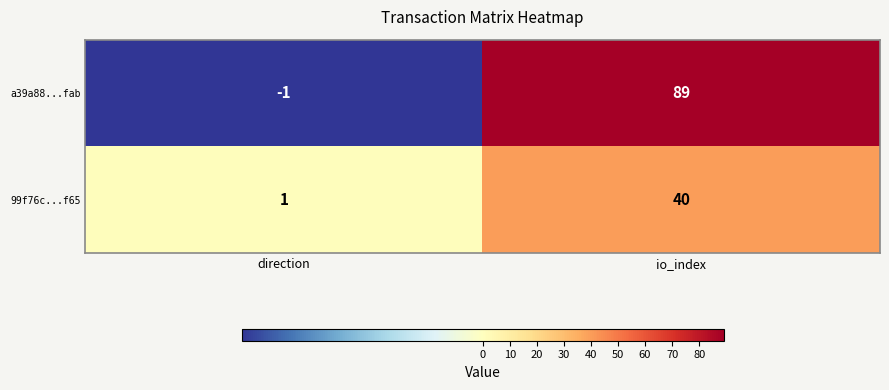

At io_index, list the series in order from smallest to largest.

99f76c...f65, a39a88...fab